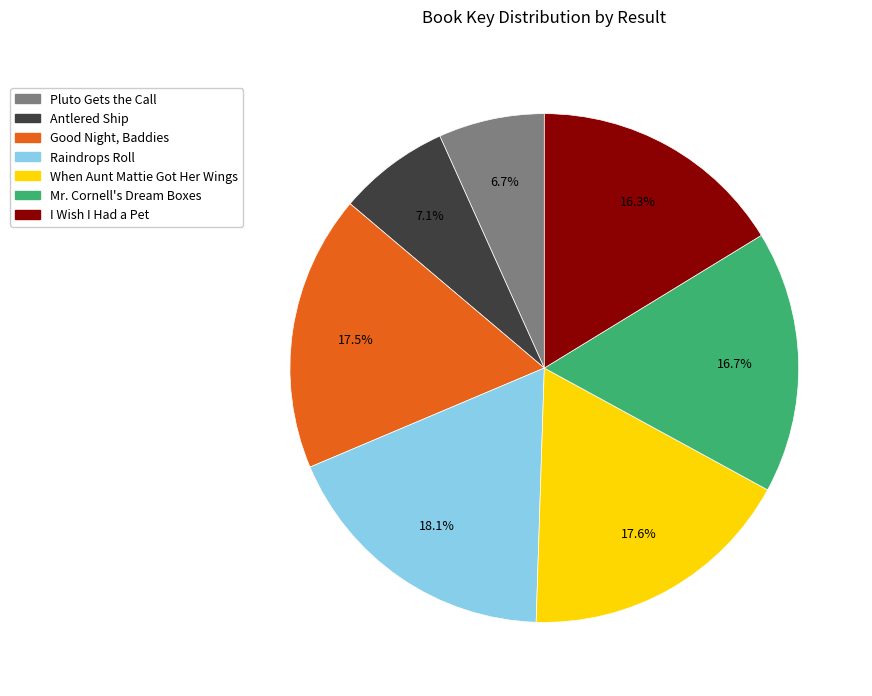

Is there a majority slice in this chart?

No